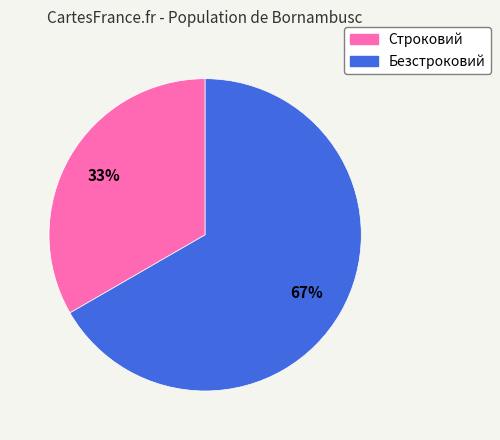

Which has a higher value, Безстроковий or Строковий?

Безстроковий